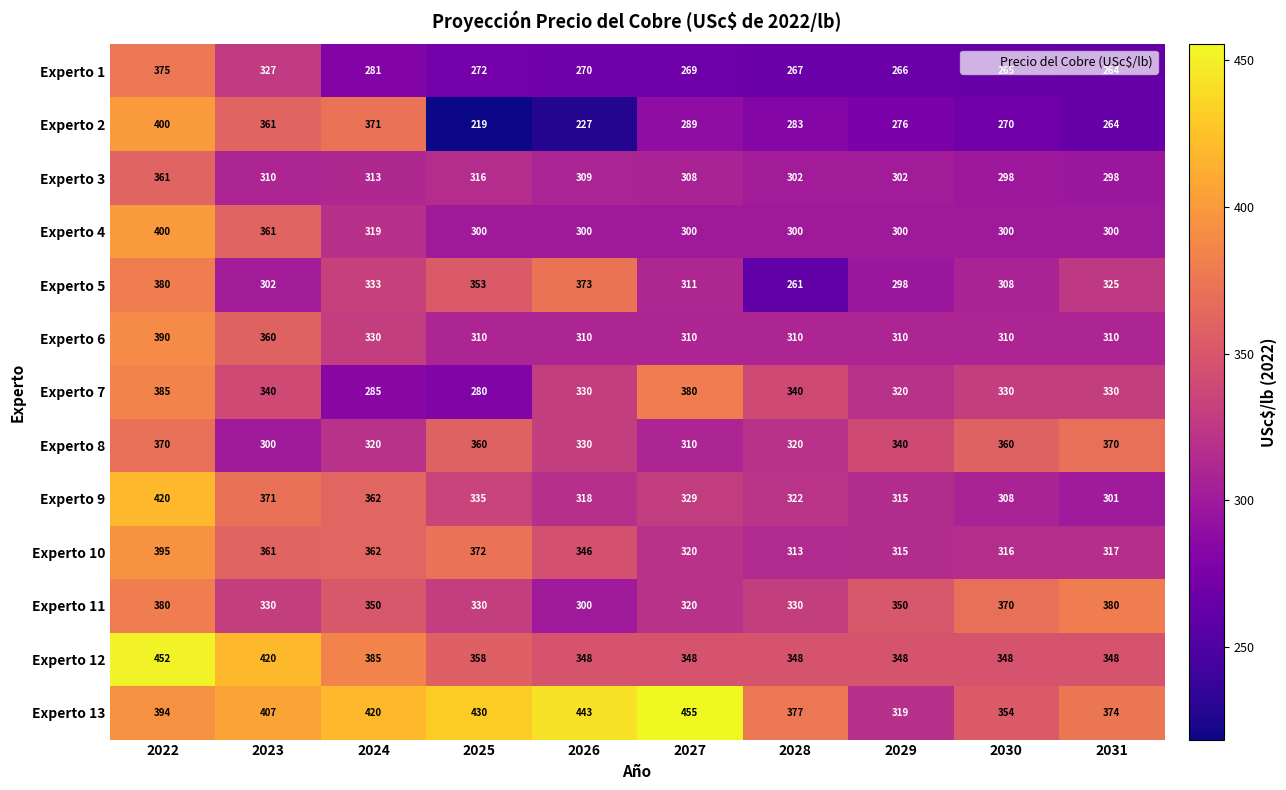

At which label does Experto 4 reach its peak?

2022